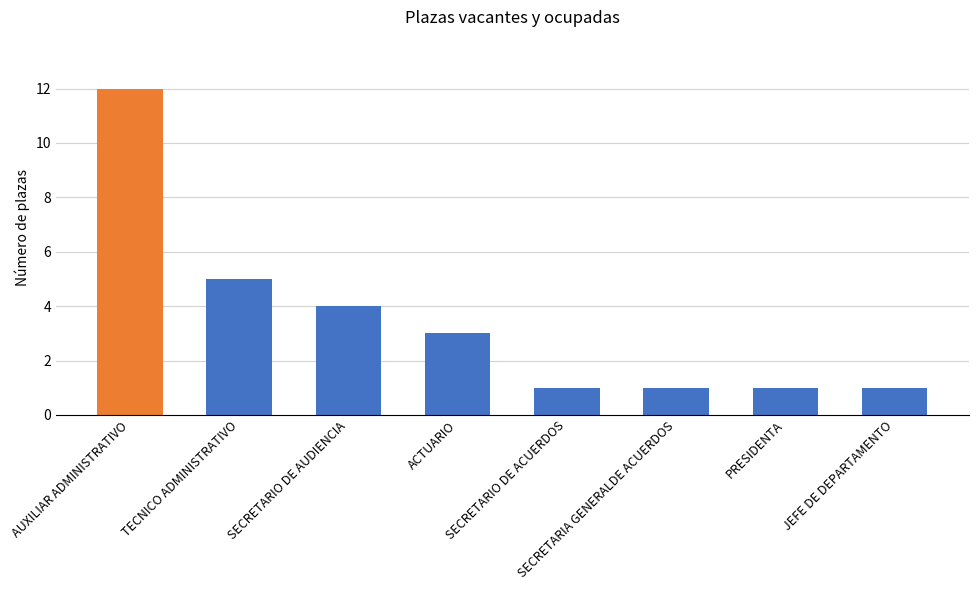

Does the chart contain stacked bars?

No